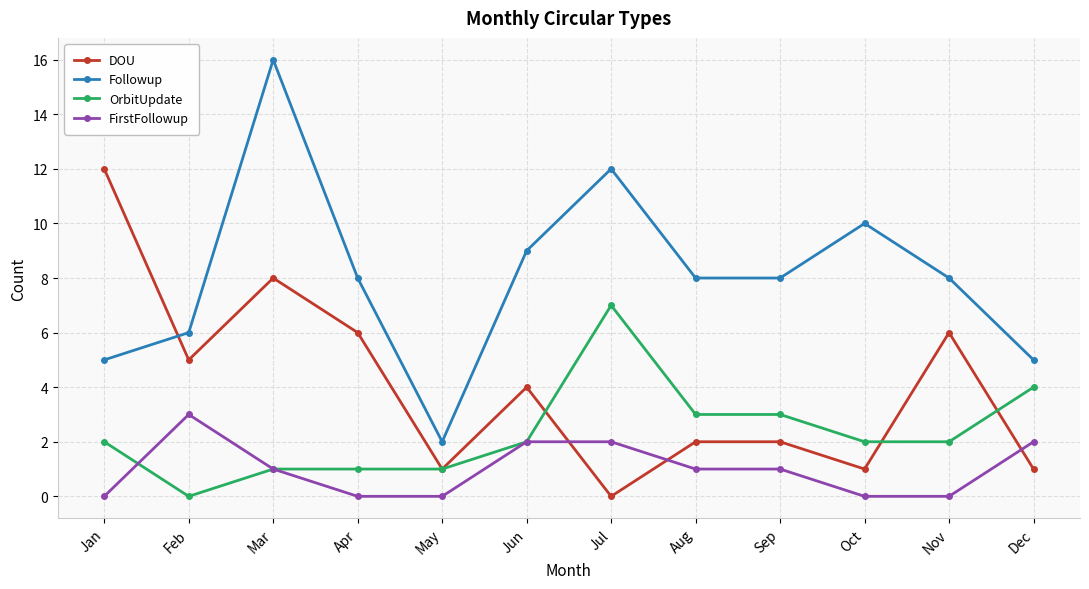

The value of OrbitUpdate at Dec is 4. True or false?

True